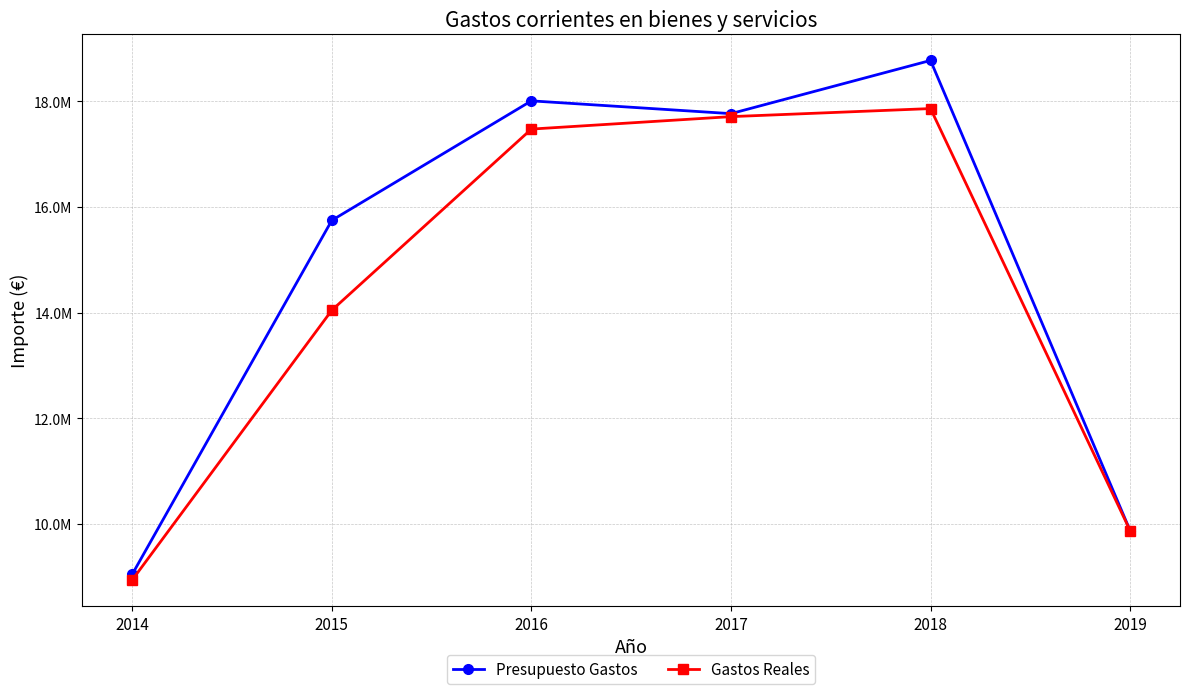

Is the value of Presupuesto Gastos at 2018 greater than the value of Gastos Reales at 2017?

Yes